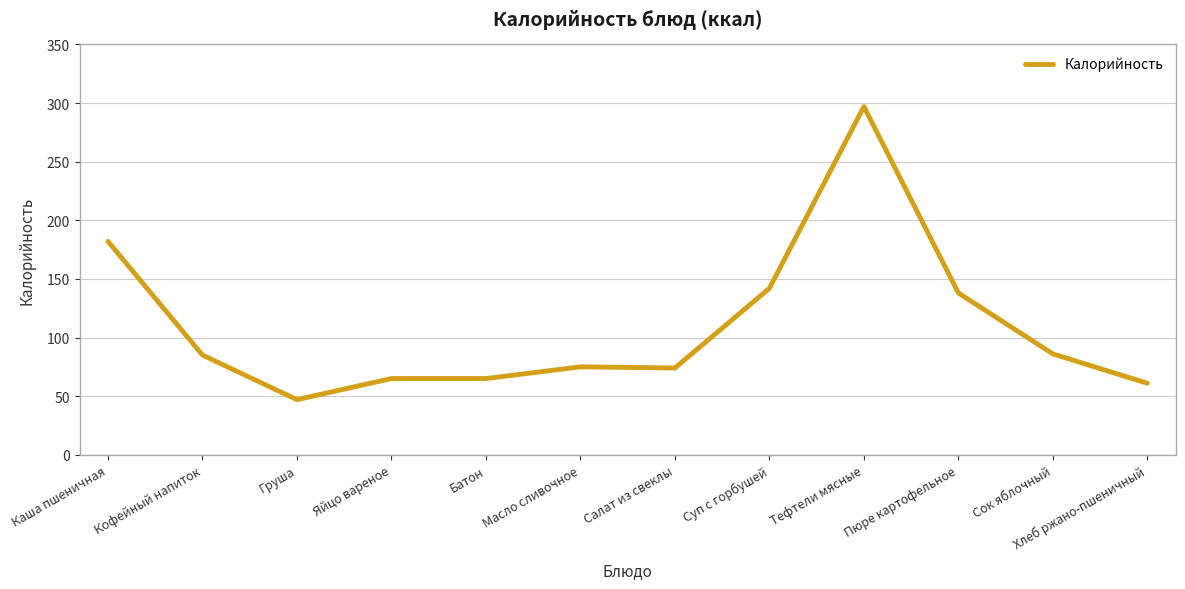

What position from the right is Груша?

10